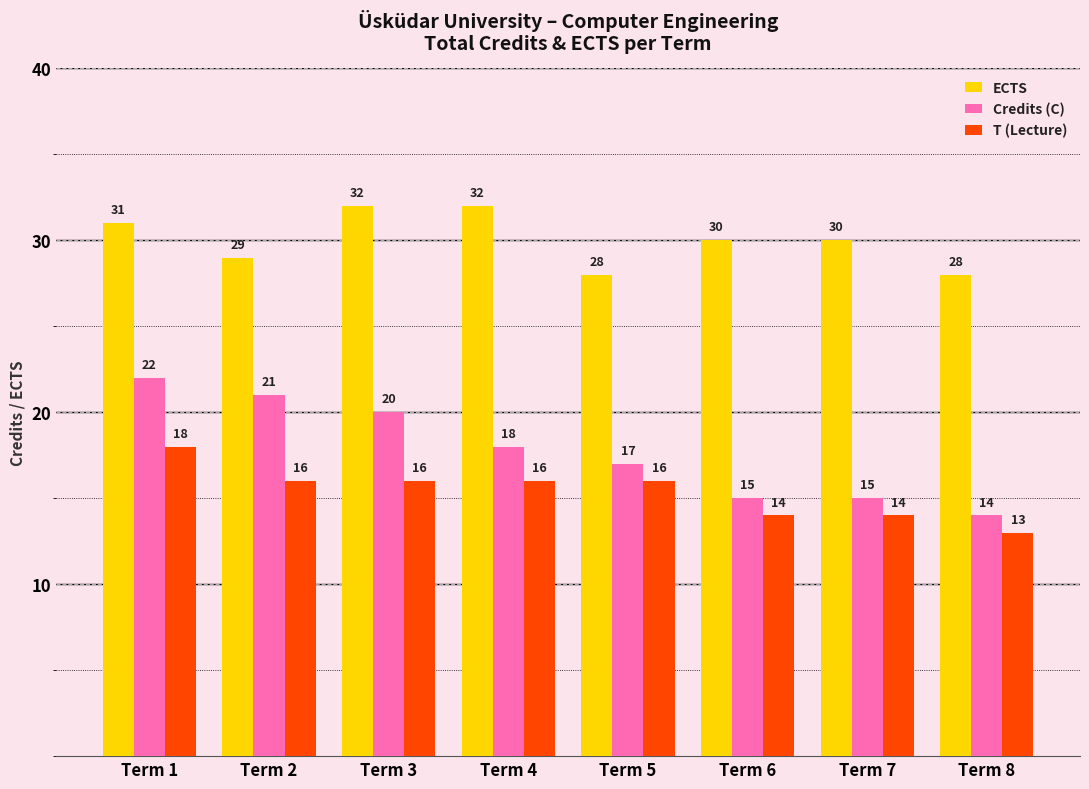

True or false: ECTS has a value of 32 at Term 3.

True